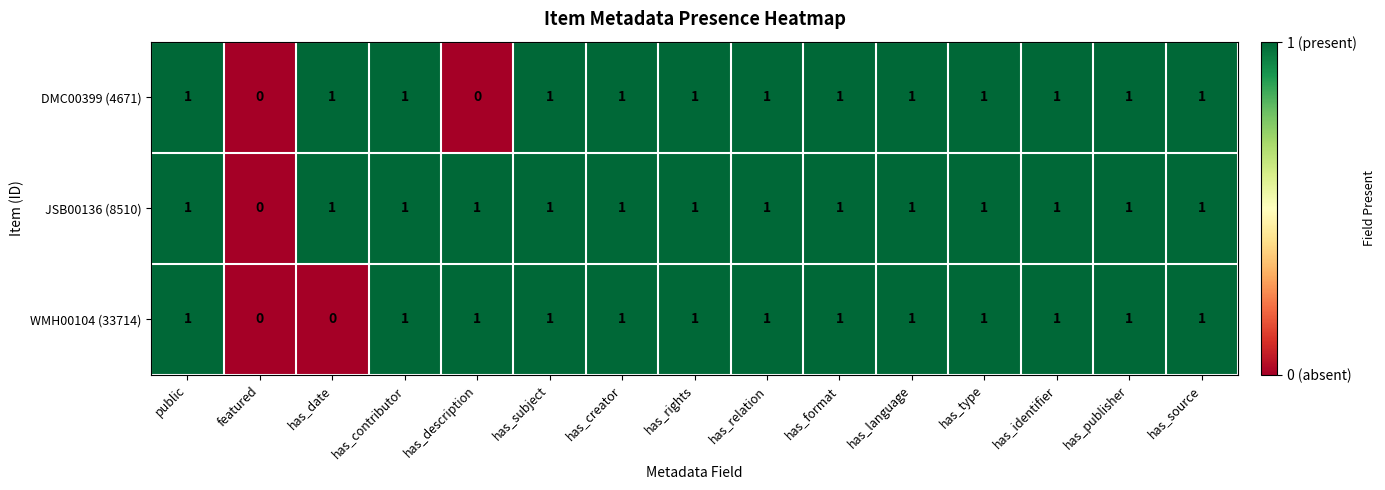

Count the JSB00136 (8510) values in the range 1 to 2.

14